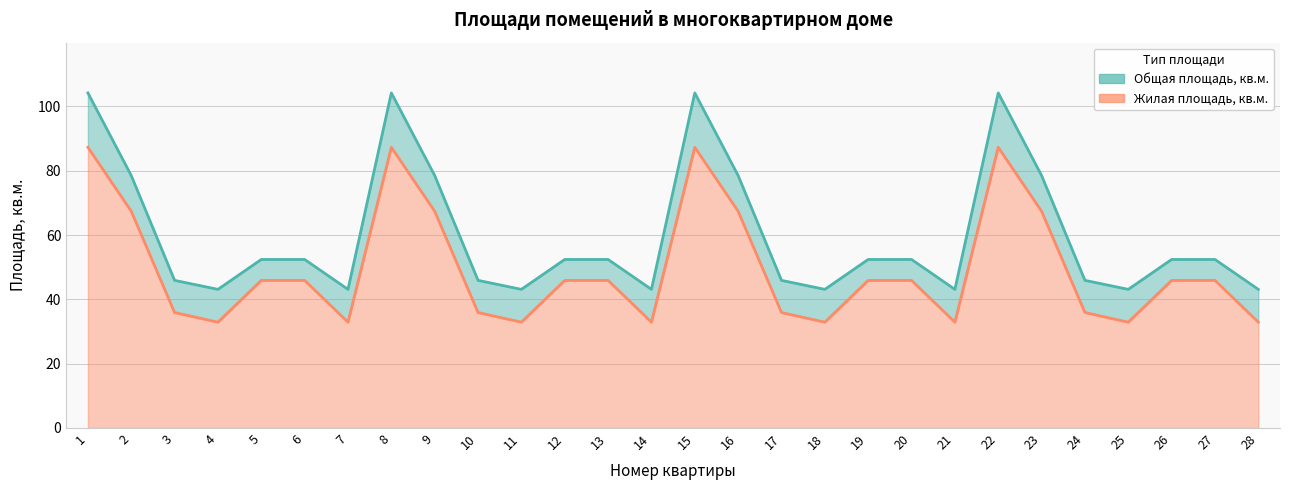

What is the average value of the Жилая площадь, кв.м. series?

49.7